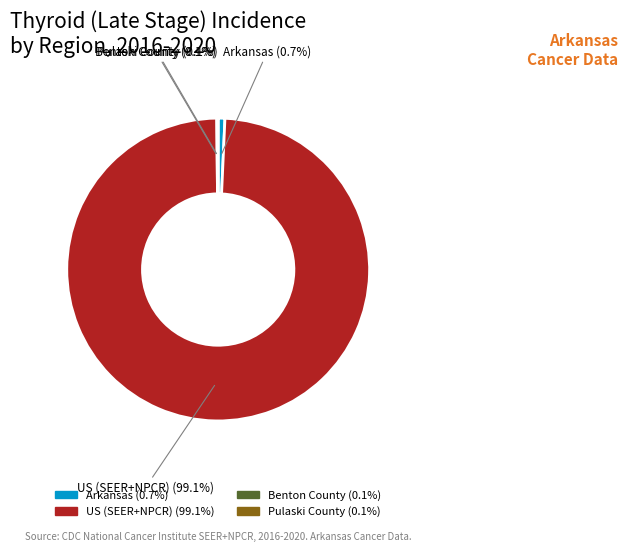

What is the largest slice in the pie chart?

US (SEER+NPCR)